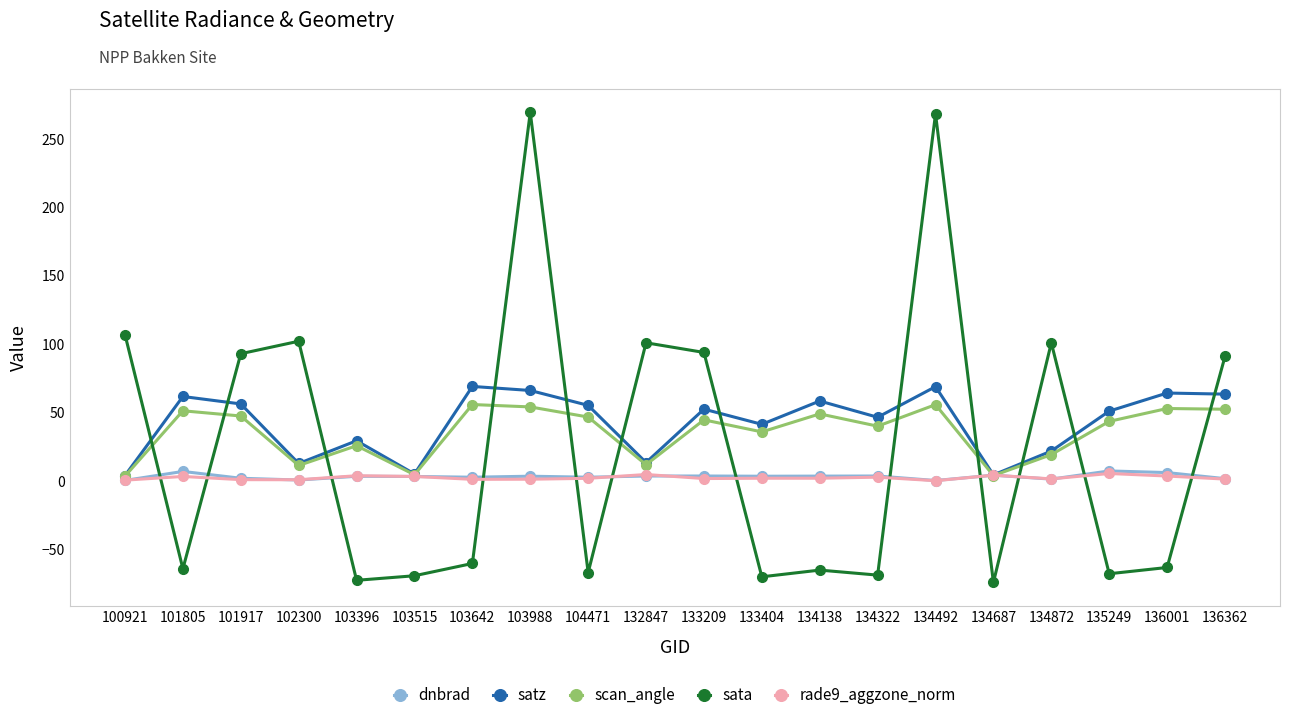

How many intersections are there between sata and scan_angle?

12